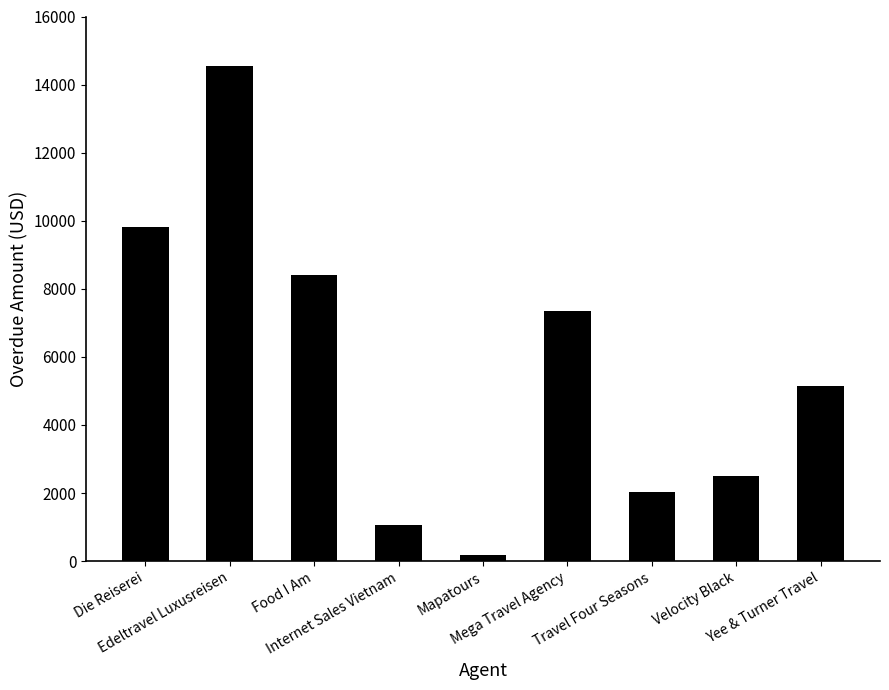

Reading left to right, extract all data points from this chart.

9811	14532	8413	1073	179	7347	2024	2489	5144